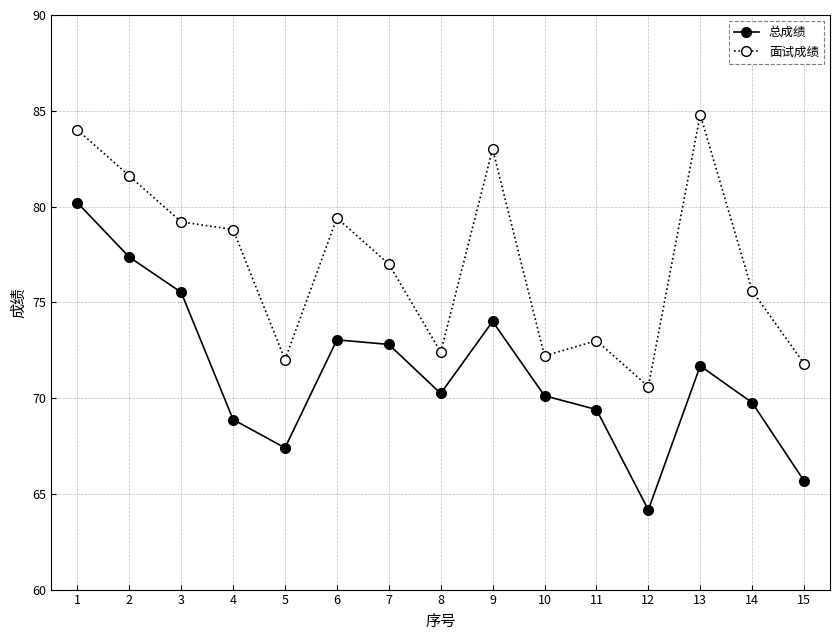

True or false: 总成绩 and 面试成绩 intersect in this chart.

False